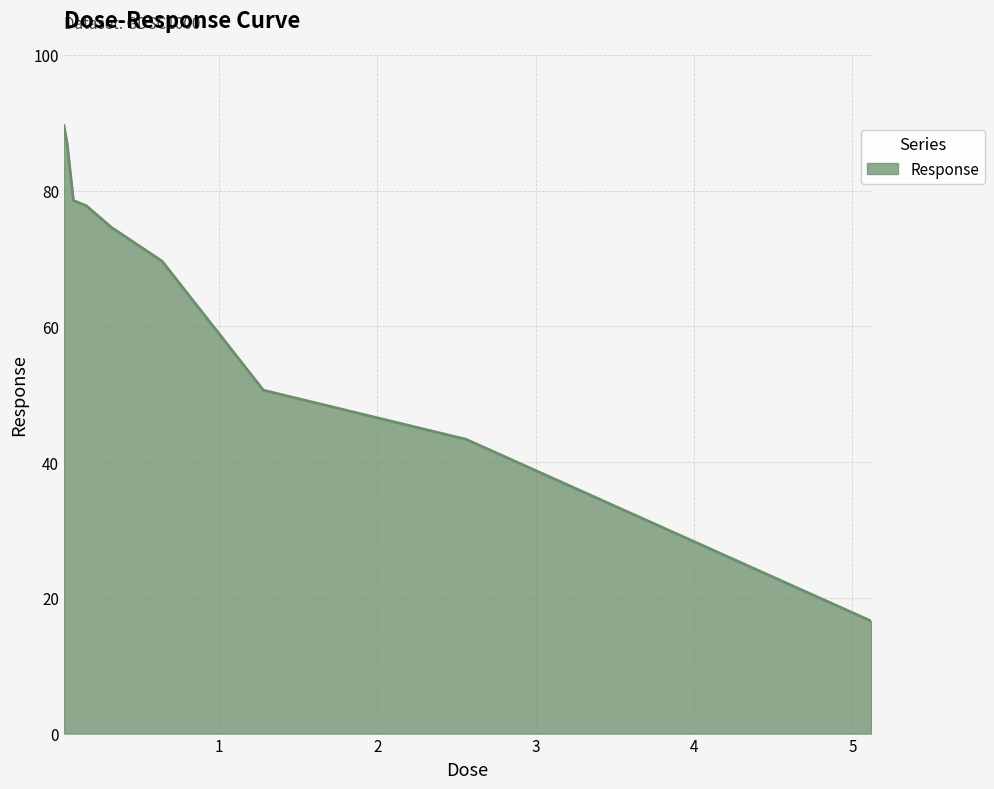

What is the difference between the maximum and minimum values?

73.0